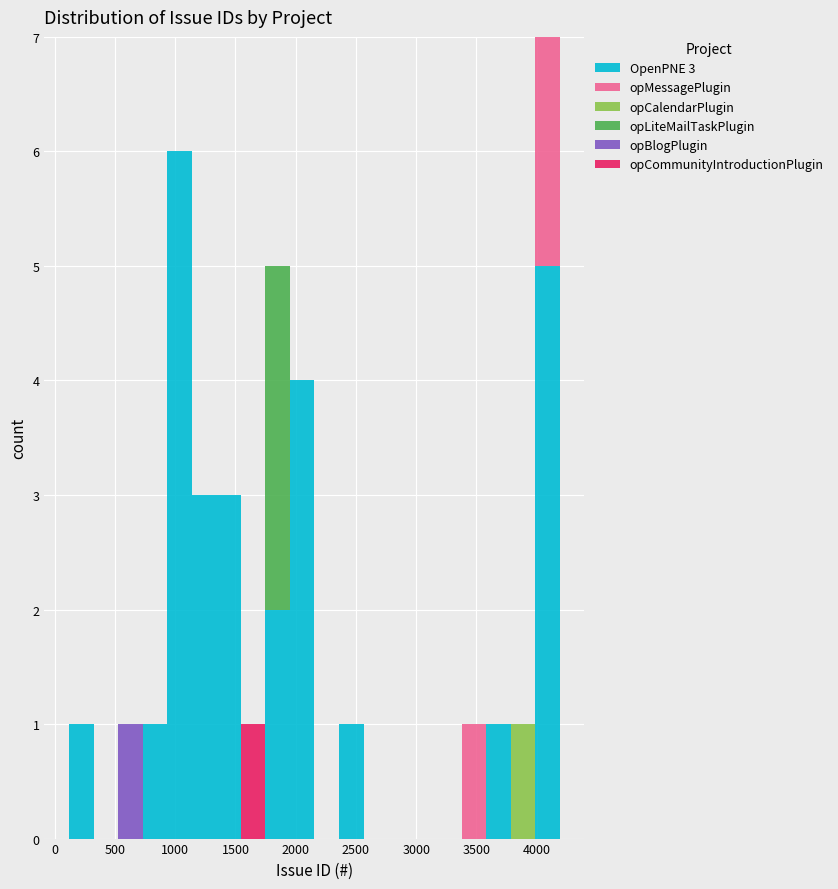

Which range on the x-axis has the tallest stacked bar (by total height)?

4000 to 4200